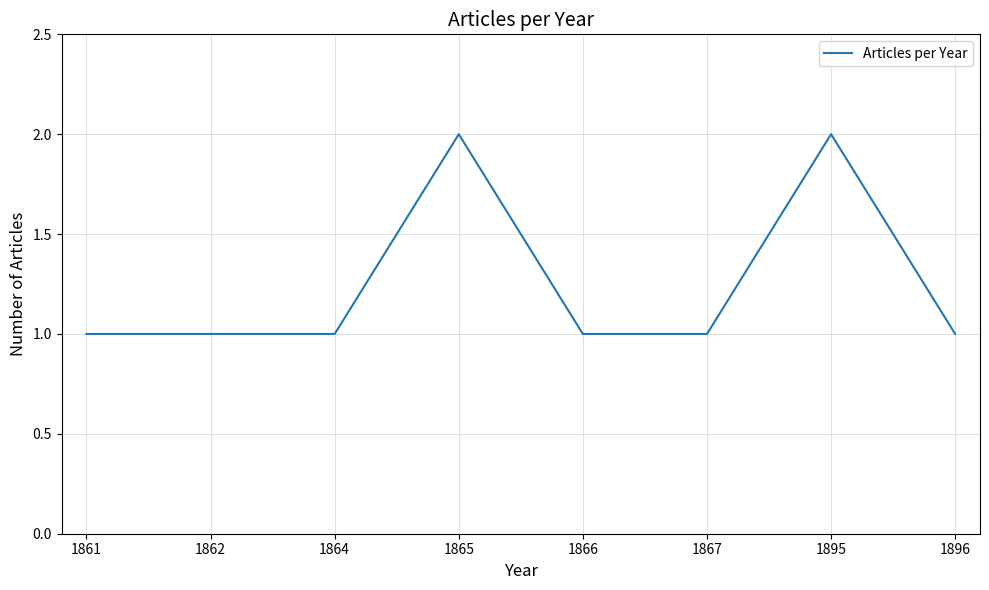

What is the sum of all values?

10